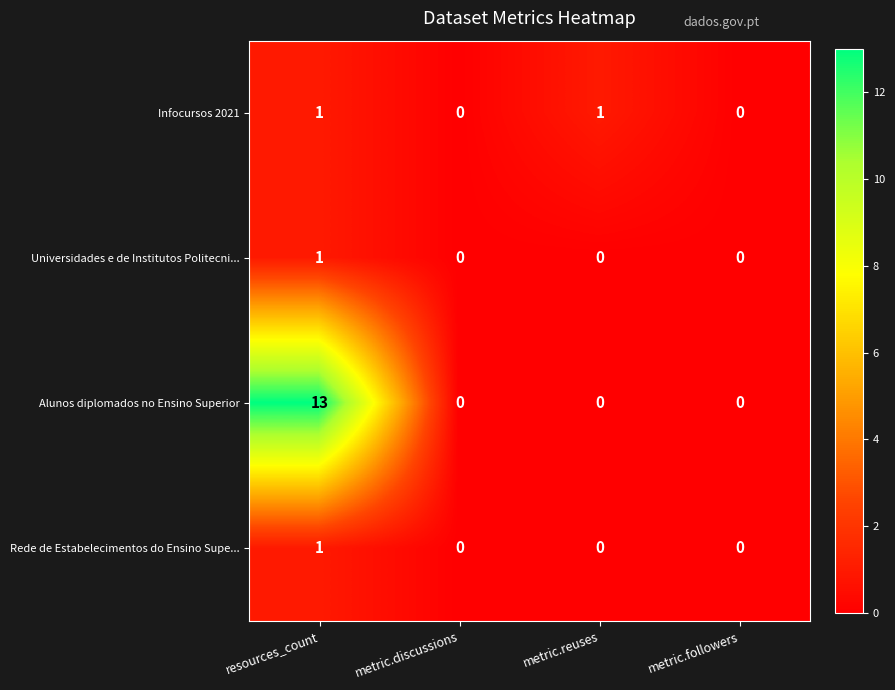

Reading right to left, what are all the values shown in this chart?

Infocursos 2021: 0	1	0	1
Universidades e de Institutos Politecni...: 0	0	0	1
Alunos diplomados no Ensino Superior: 0	0	0	13
Rede de Estabelecimentos do Ensino Supe...: 0	0	0	1